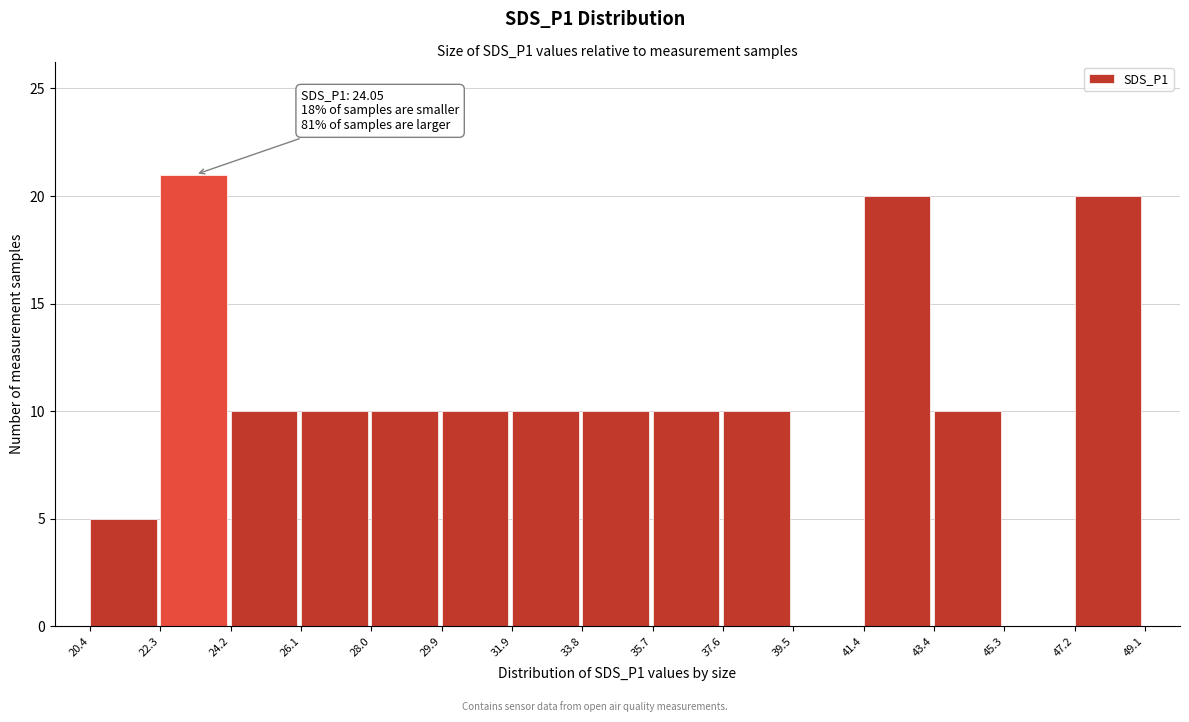

Which range on the x-axis has the tallest bar?

22.3 to 24.2